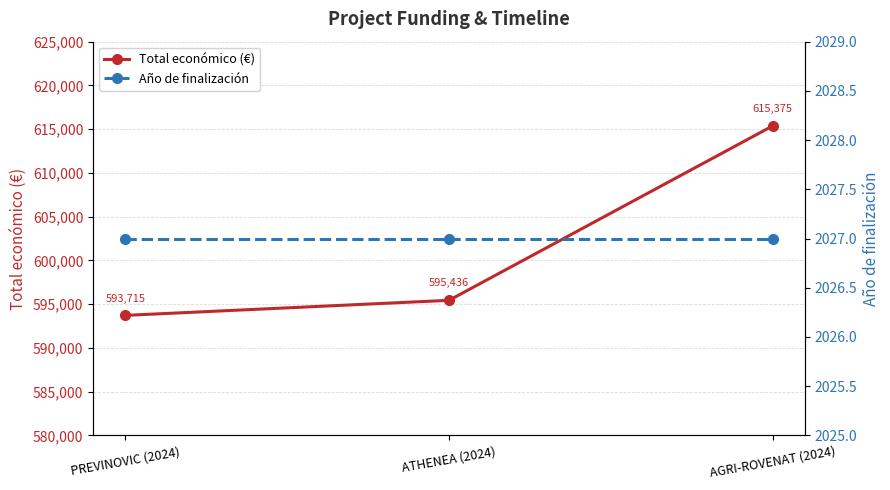

What is the sum of the Total económico (€) values at AGRI-ROVENAT (2024) and ATHENEA (2024)?

1210811